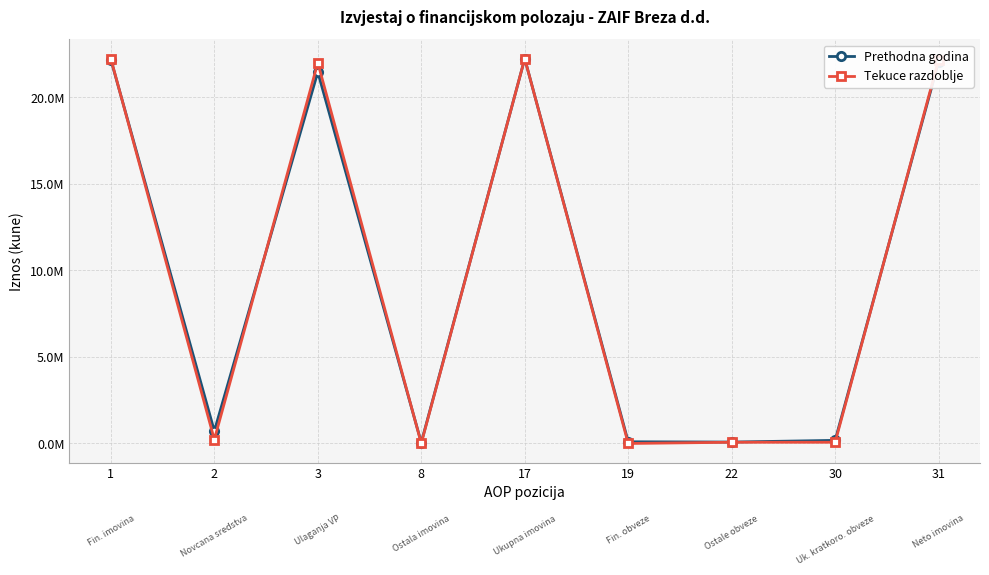

Reading left to right, what are all the values shown in this chart?

Prethodna godina: 22182381	717753	21464628	52865	22235246	97790	81400	179190	22056056
Tekuce razdoblje: 22227384	226963	22000421	11671	22239055	0	70725	70725	22168330